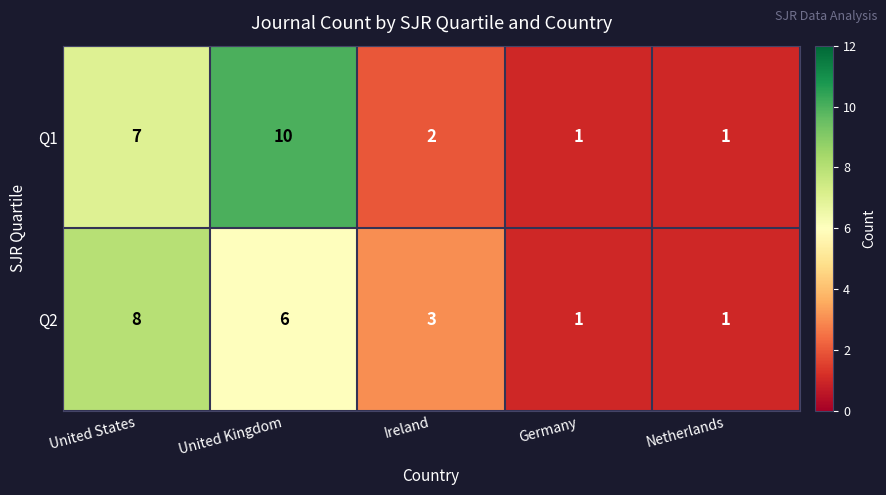

Rank the series by their average value, from highest to lowest.

Q1, Q2